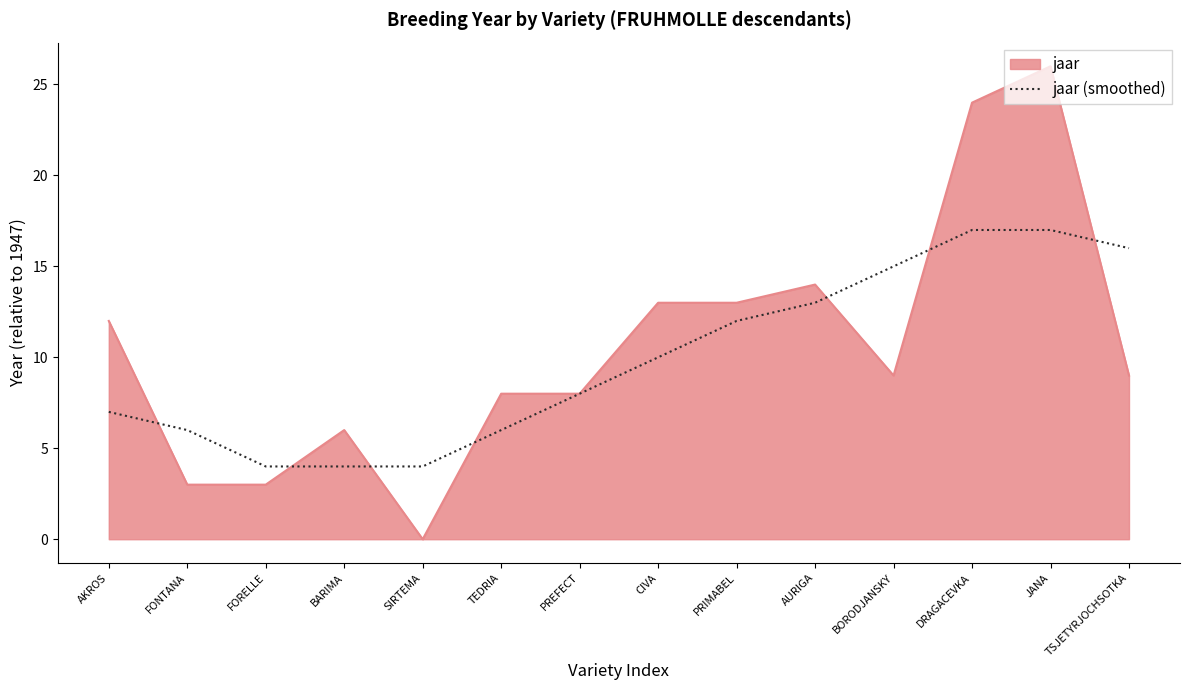

Read the jaar value at TSJETYRJOCHSOTKA.

9